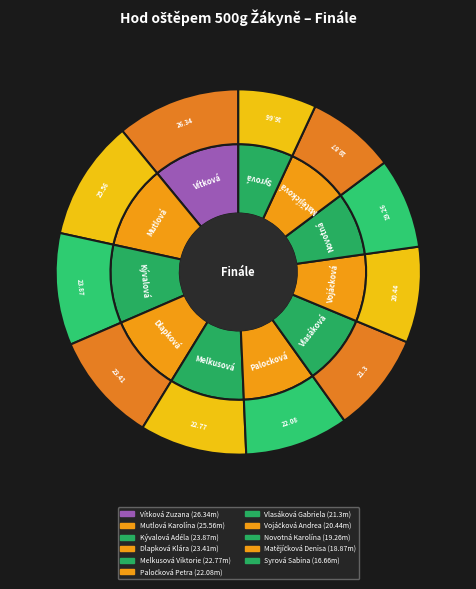

What is the largest slice in the pie chart?

Vítková Zuzana